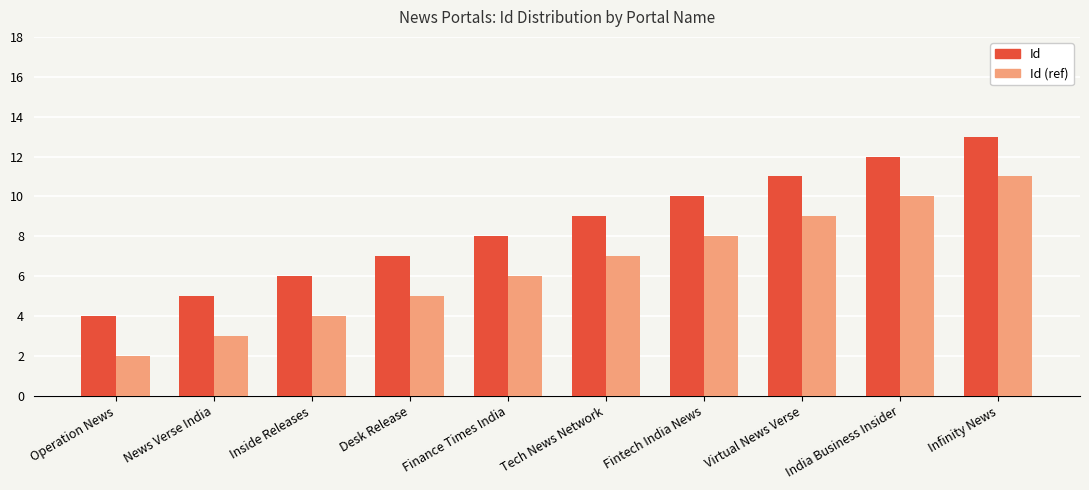

What position from the right is Fintech India News?

4